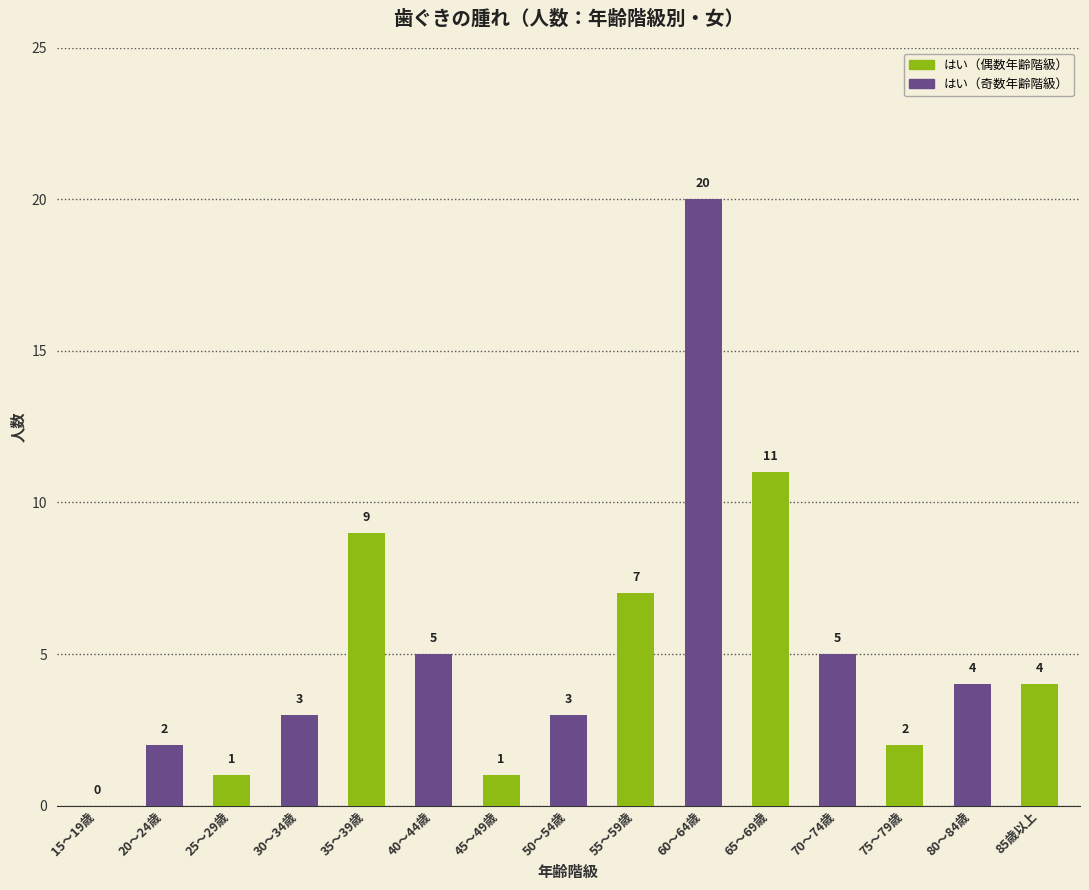

Reading left to right, list all the values displayed in this chart.

15～19歳=0	20～24歳=2	25～29歳=1	30～34歳=3	35～39歳=9	40～44歳=5	45～49歳=1	50～54歳=3	55～59歳=7	60～64歳=20	65～69歳=11	70～74歳=5	75～79歳=2	80～84歳=4	85歳以上=4